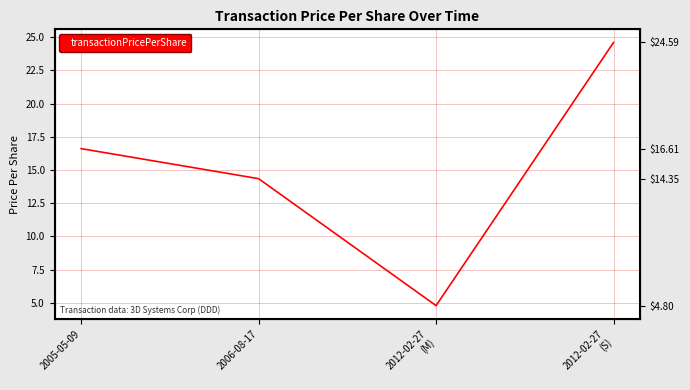

Reading left to right, list all the values displayed in this chart.

16.6	14.3	4.8	24.6